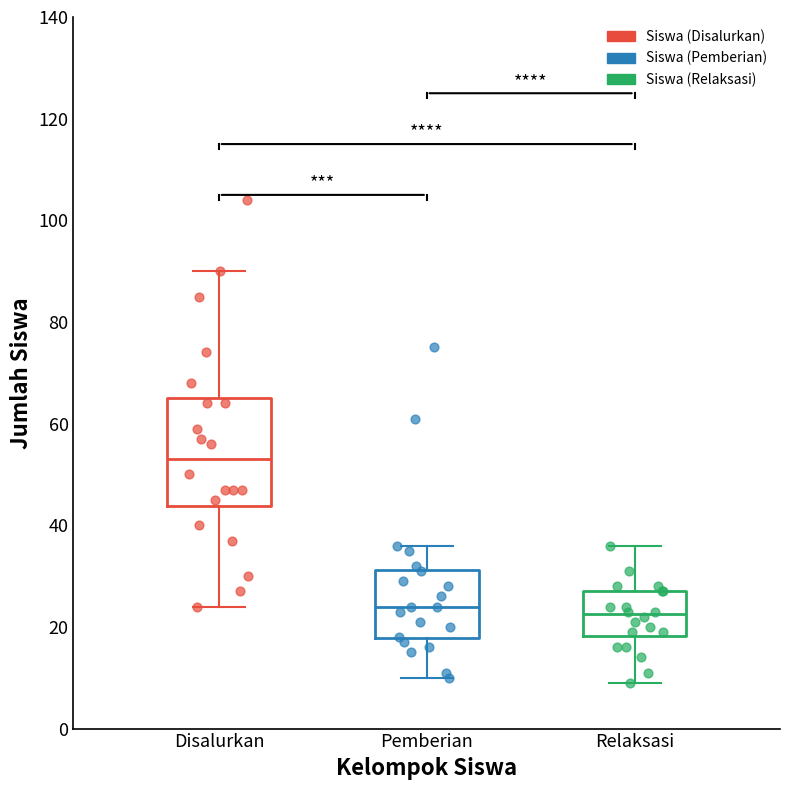

Reading left to right, transcribe this box plot: for each box, give where its median line is, the range the box spans, and where its two whiskers end, as read against the y-axis. The values are not printed on the chart, so give them approximately, as read against the axis.

Disalurkan: median 54, box 44 to 66, whiskers 24 to 90
Pemberian: median 24, box 18 to 32, whiskers 10 to 36
Relaksasi: median 22, box 18 to 28, whiskers 10 to 36